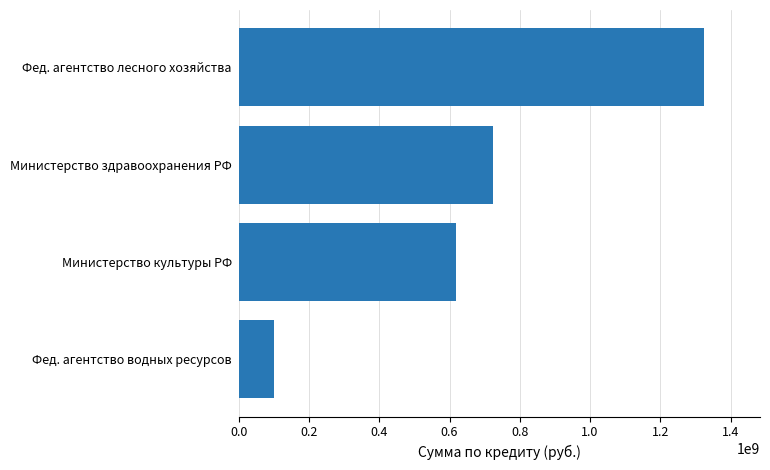

How many values are below 724239800?

2